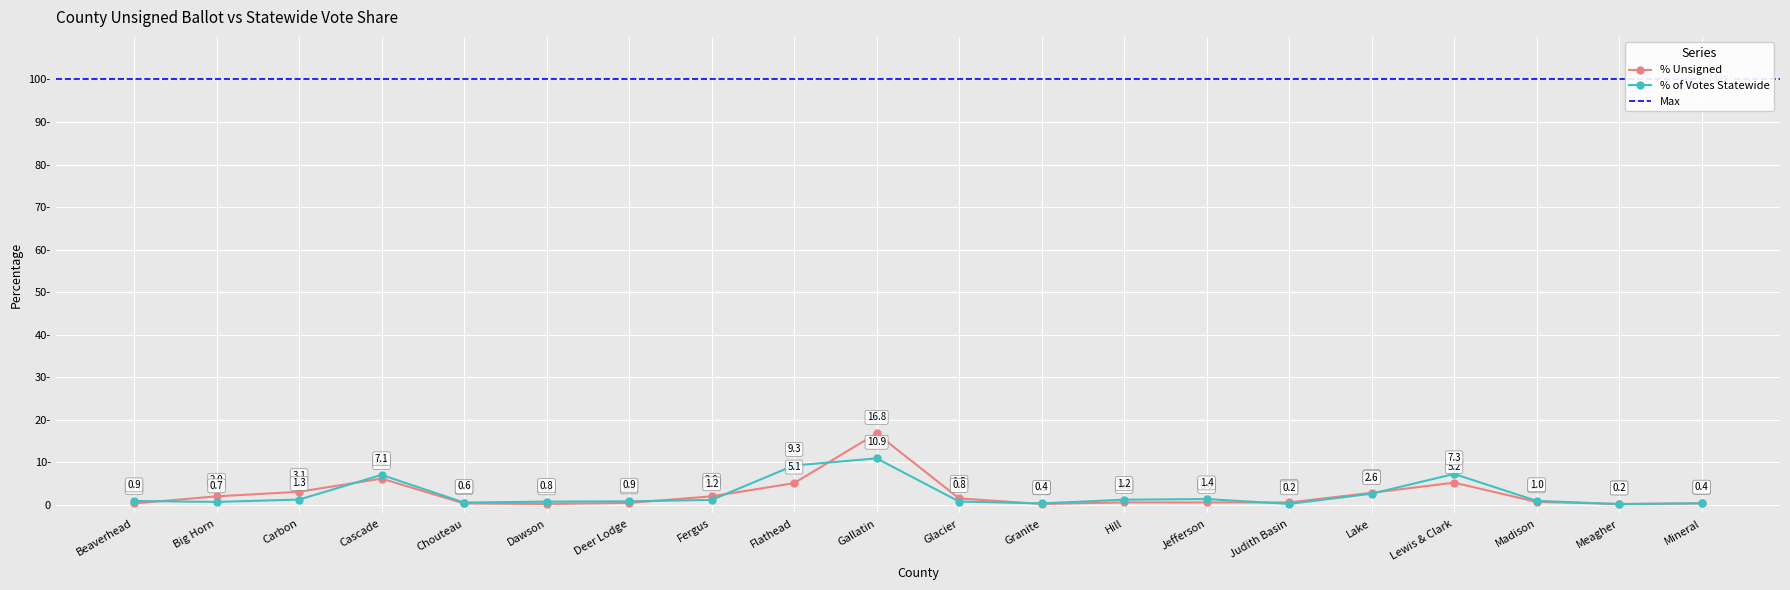

Which series changed the most between Glacier and Mineral?

% Unsigned